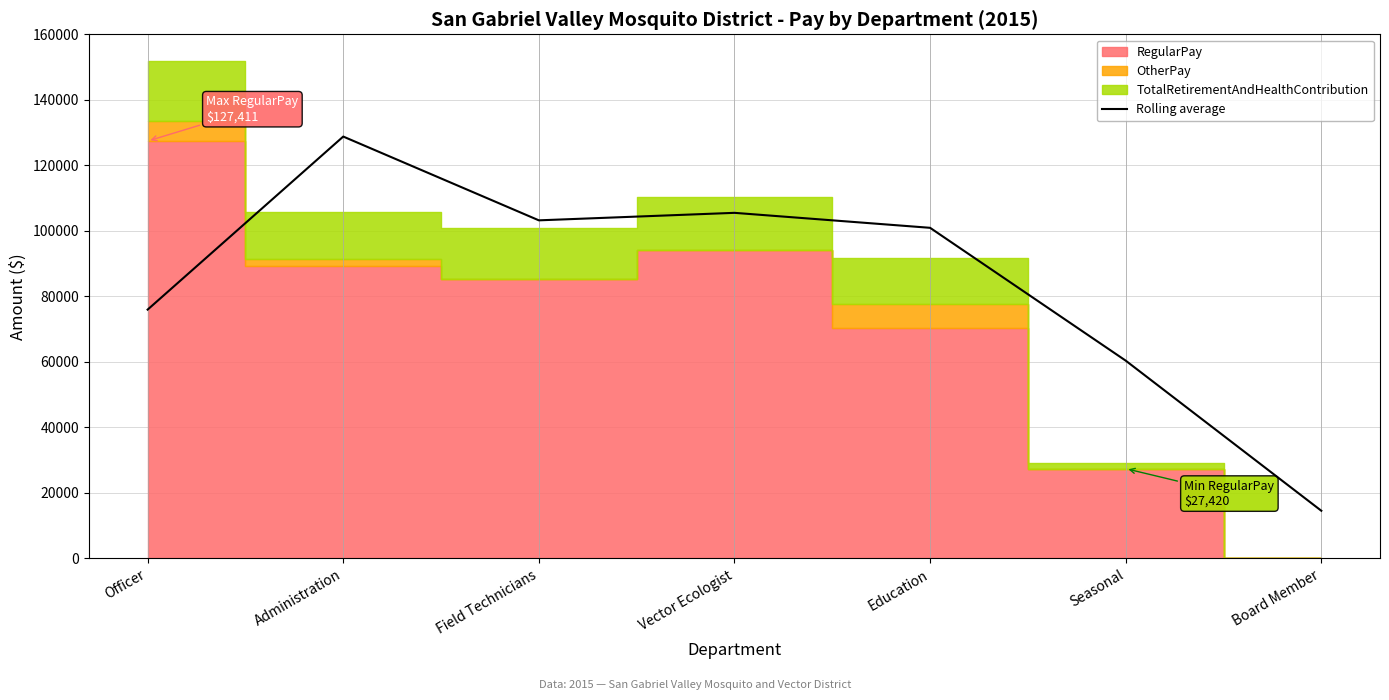

Reading left to right, transcribe all the data shown in this chart.

75965.0	128786.5	103213.5	105502.5	100932.0	60388.5	14567.0